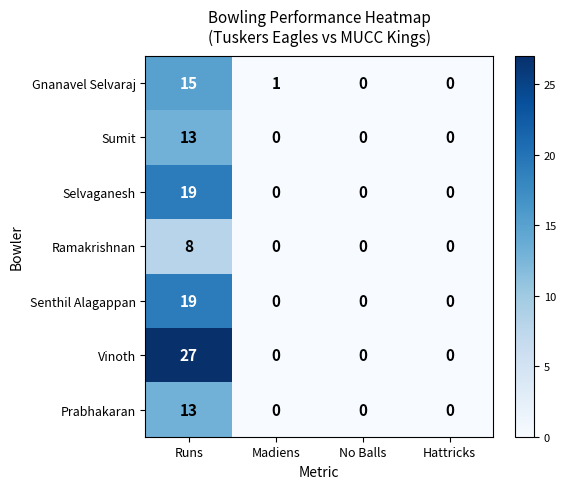

Which series has the largest total across all categories?

Vinoth